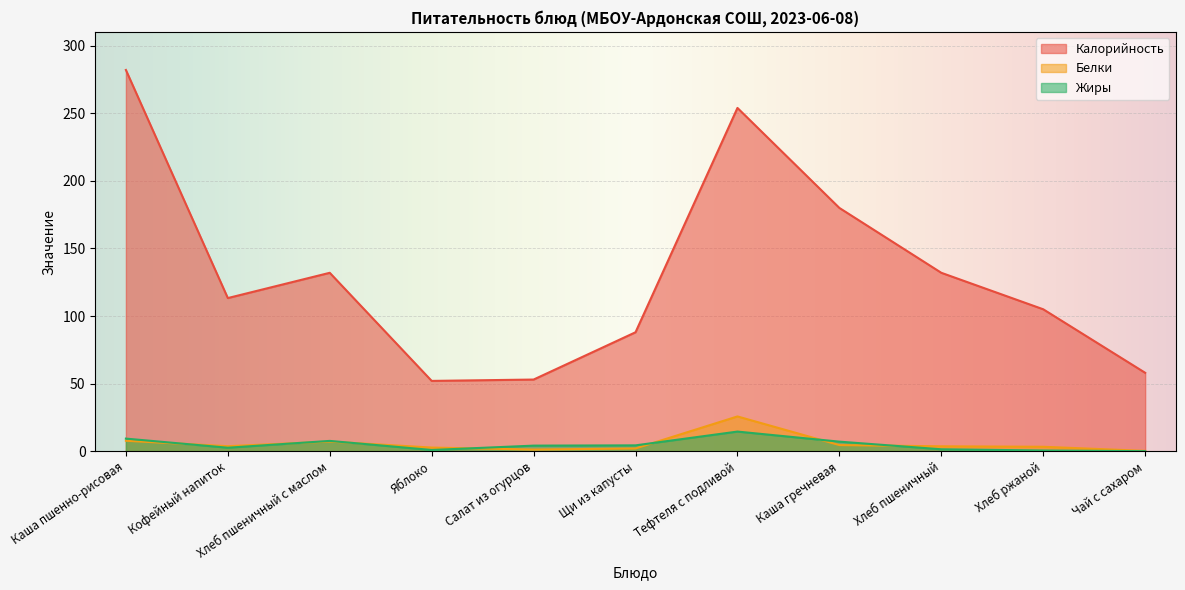

In Белки, how many points are lower than both neighbors (excluding endpoints)?

2